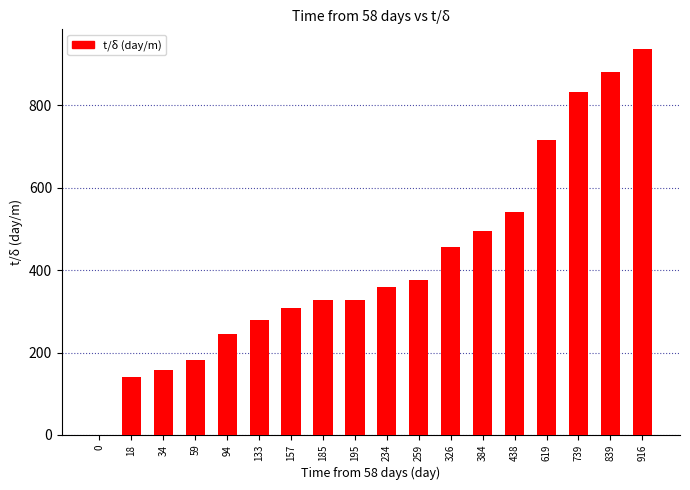

What is the sum of all values?

7559.9